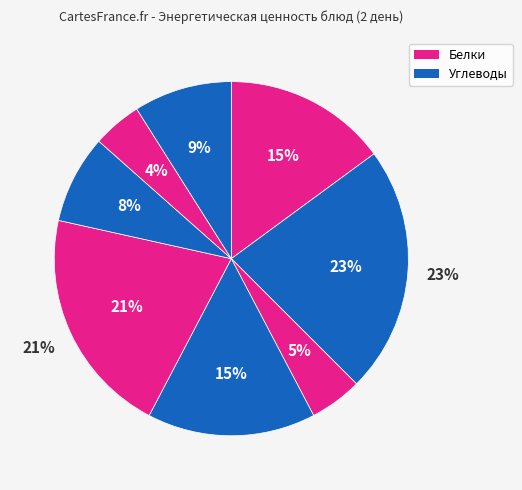

How much of the chart is everything except Каша пшенная рассыпчатая с маслом?

77.4%